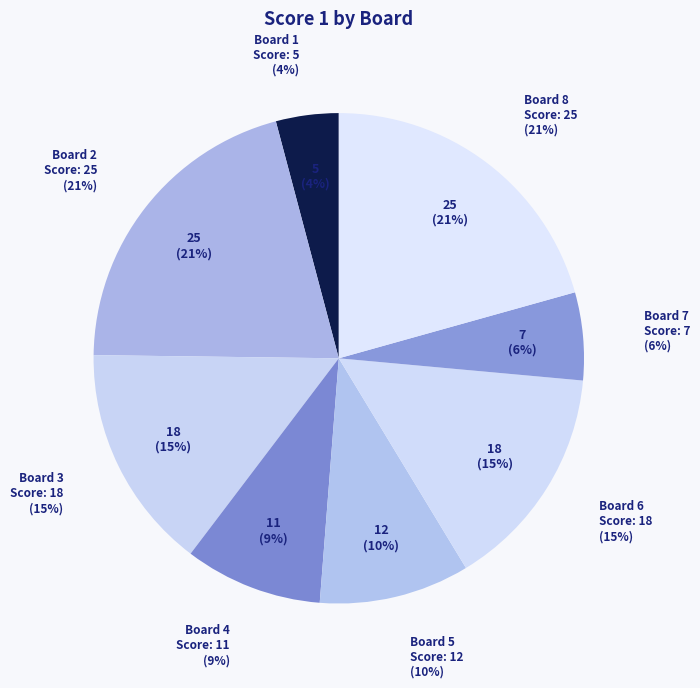

To the nearest percent, what is the combined percentage of Board 1 and Board 7?

10%